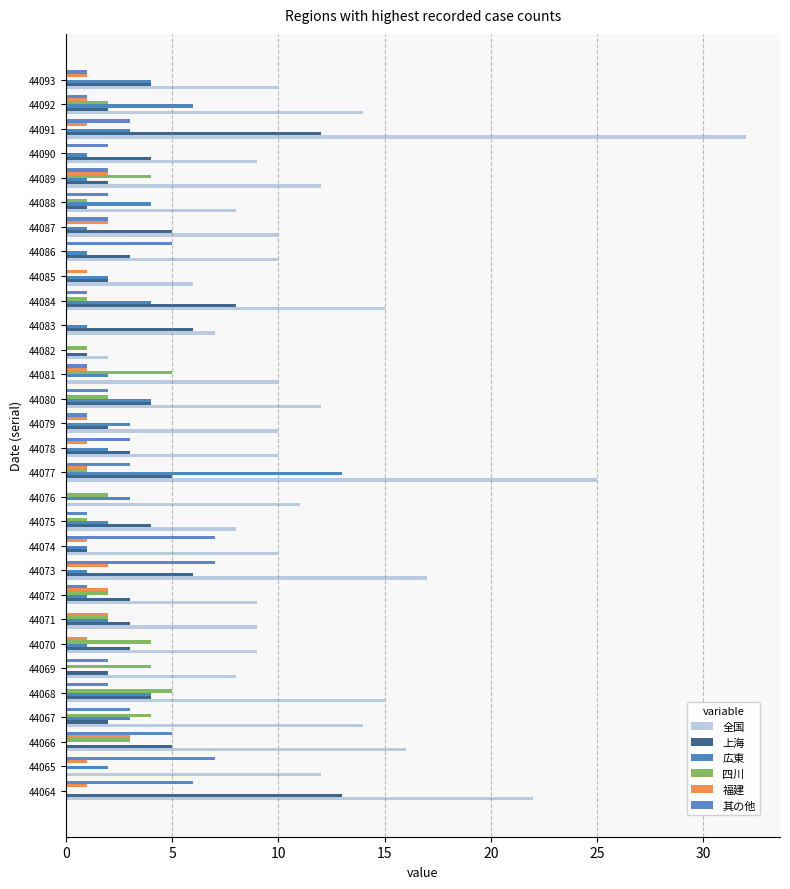

What are all the series names shown in the legend?

全国, 上海, 広東, 四川, 福建, 其の他